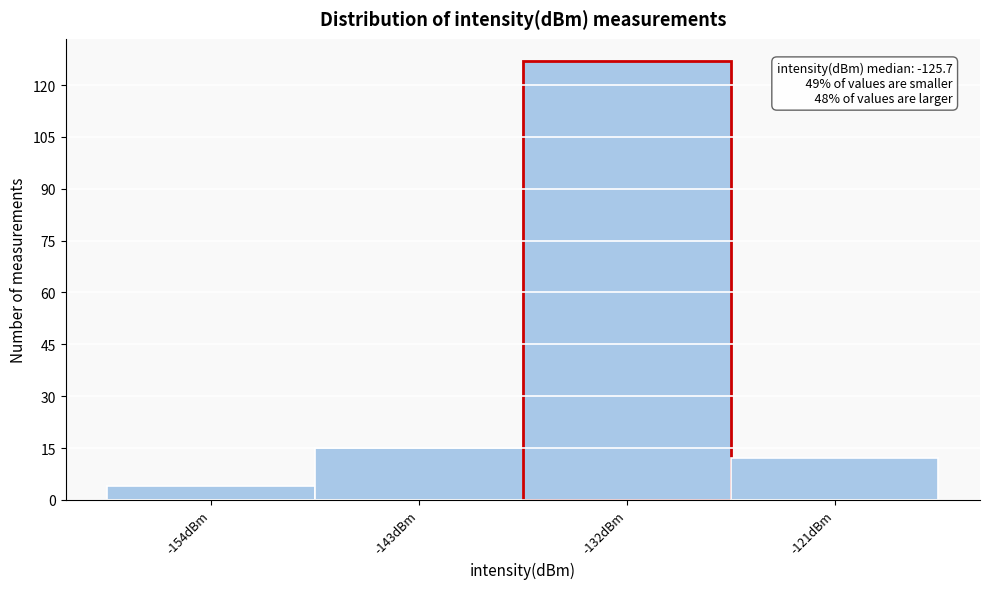

Reading left to right, list all the values displayed in this chart.

-154dBm=4	-143dBm=15	-132dBm=127	-121dBm=12